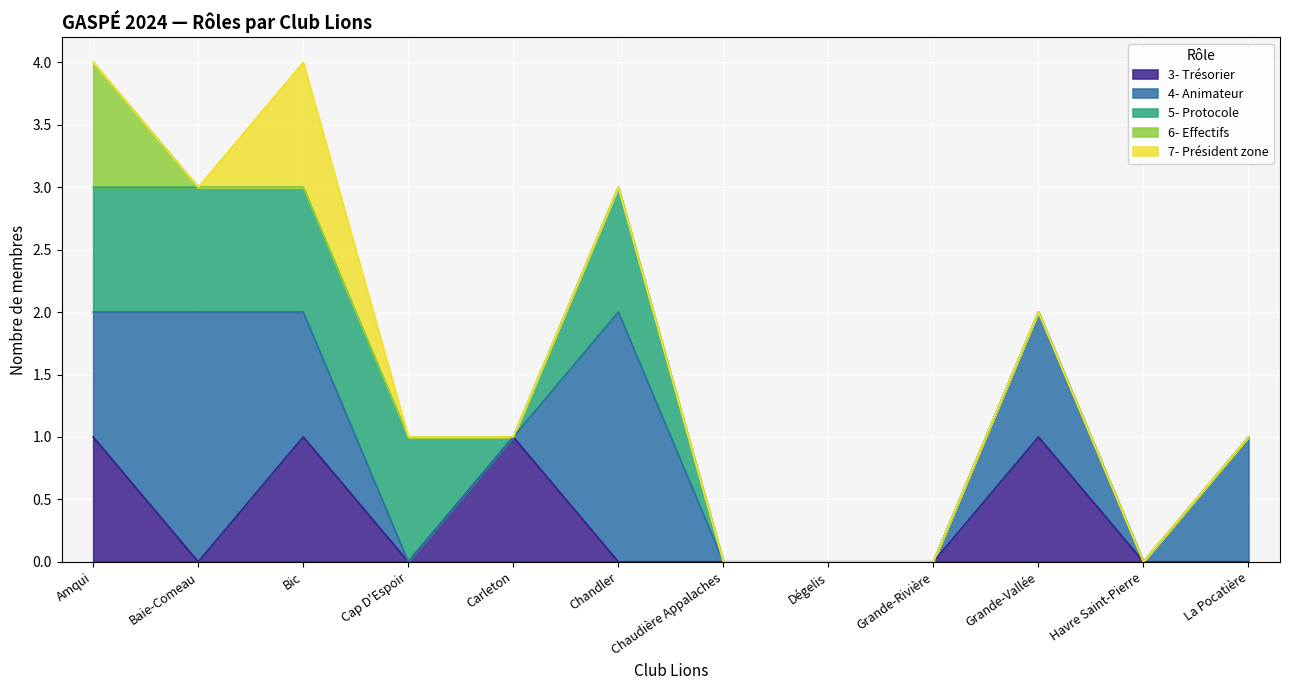

At La Pocatière, list the series in order from smallest to largest.

3- Trésorier, 5- Protocole, 6- Effectifs, 7- Président zone, 4- Animateur